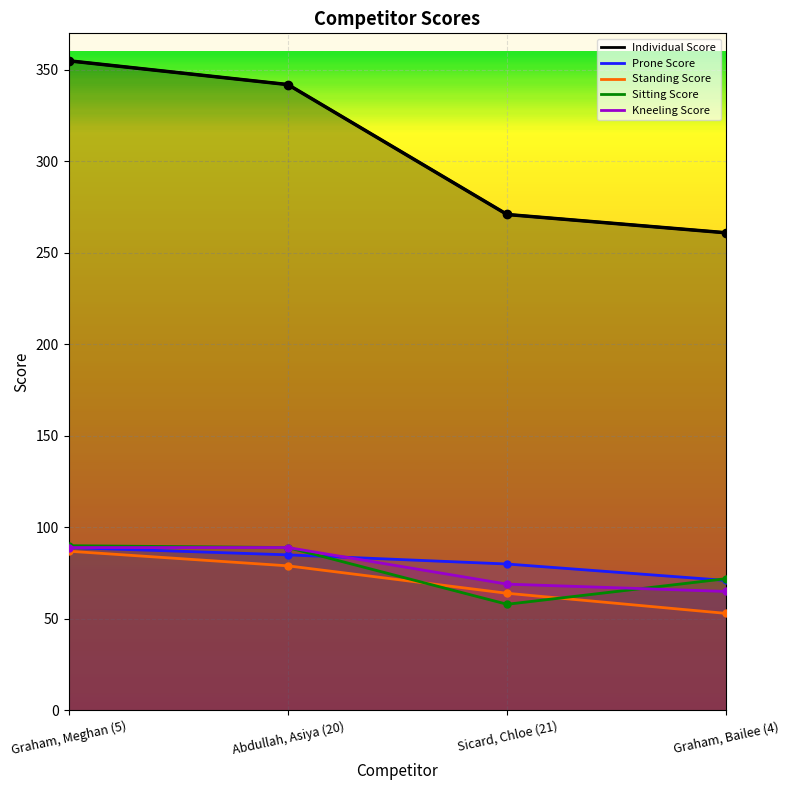

Count the Kneeling Score values in the range 69 to 89.

3